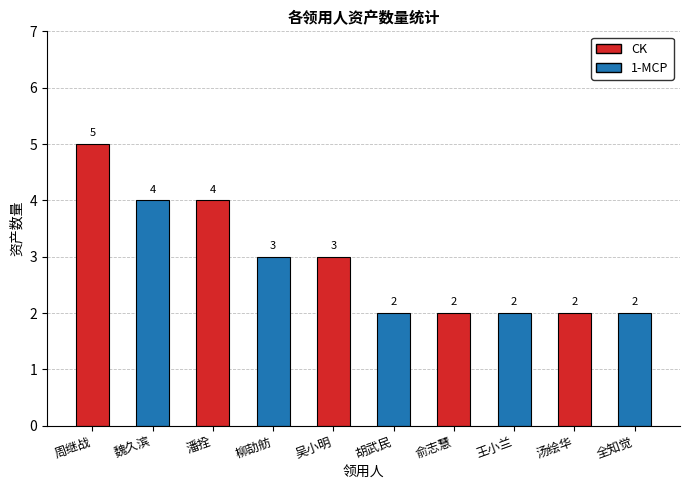

What is the sum of all values?

29